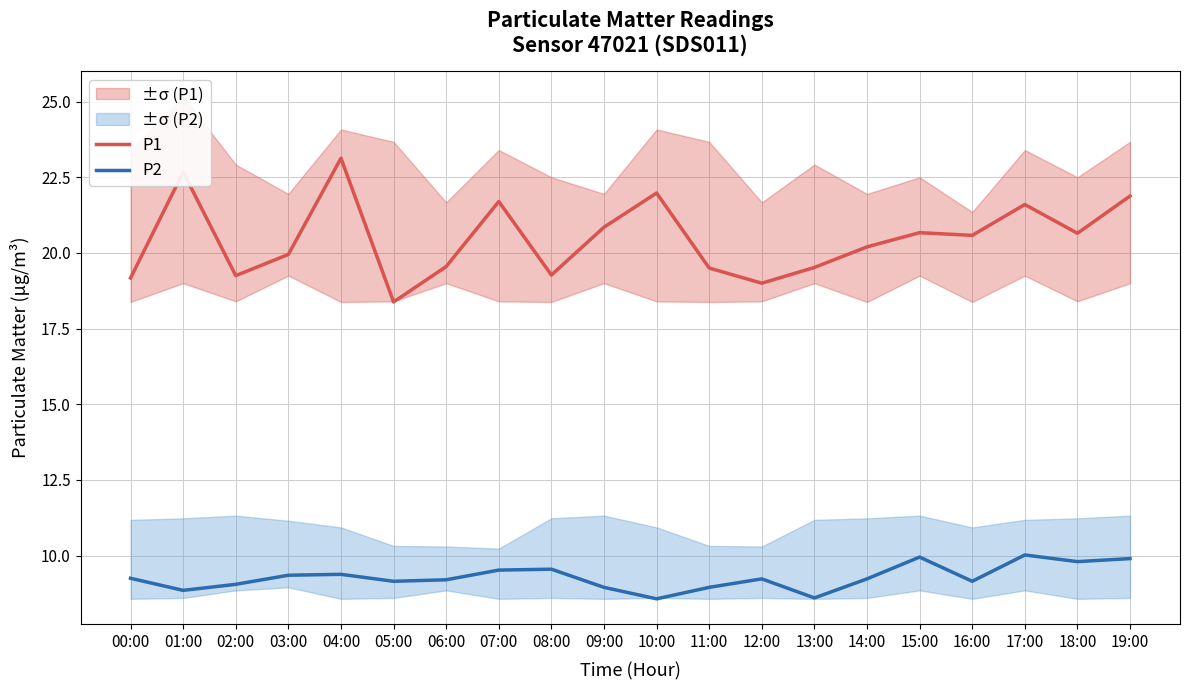

What is the spread (max minus min) of values at 17:00?

11.6